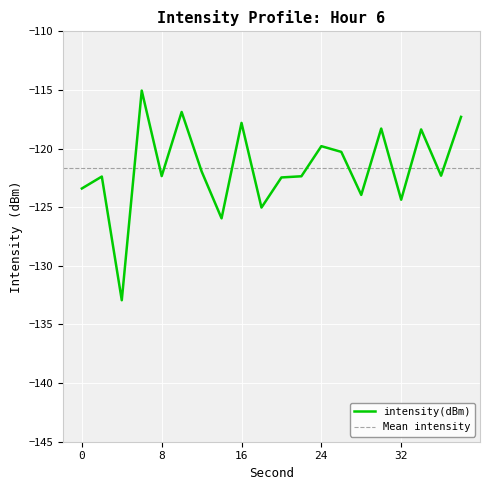

Where does the data first go above -122?

6